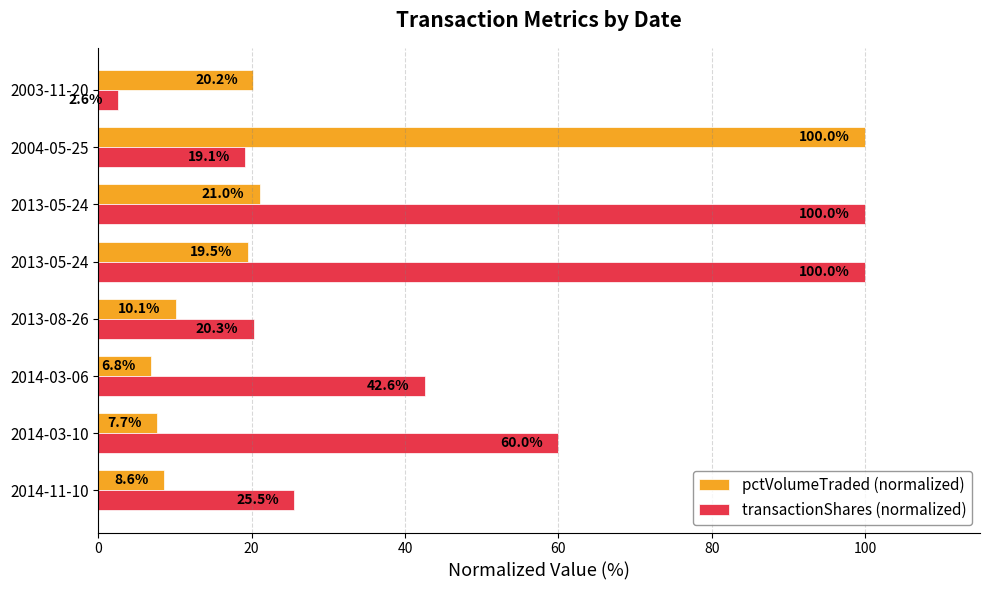

Reading right to left, transcribe all the data shown in this chart.

pctVolumeTraded (normalized): 20.2	100.0	21.0	19.5	10.1	6.8	7.7	8.6
transactionShares (normalized): 2.6	19.1	100.0	100.0	20.3	42.6	60.0	25.5